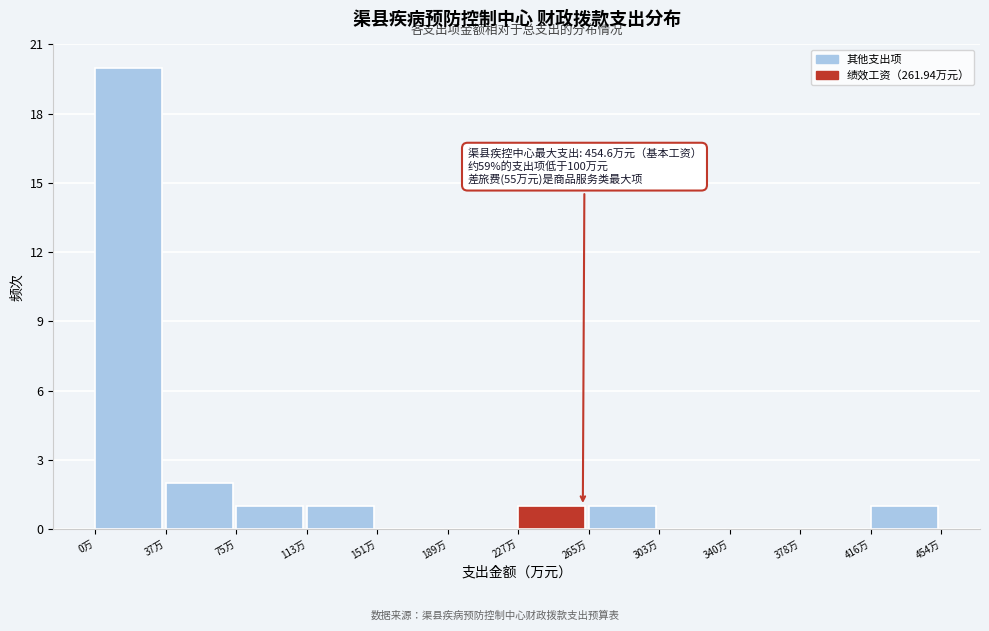

Over which range of the x-axis is the bar tallest?

0 to 40